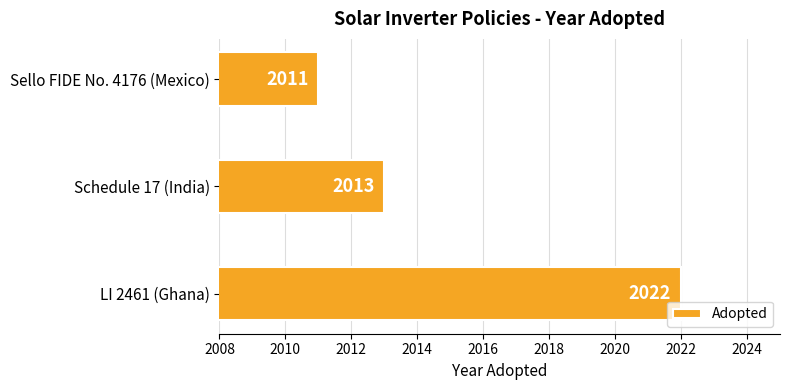

Which label corresponds to the smallest value in the chart?

Sello FIDE No. 4176 (Mexico)